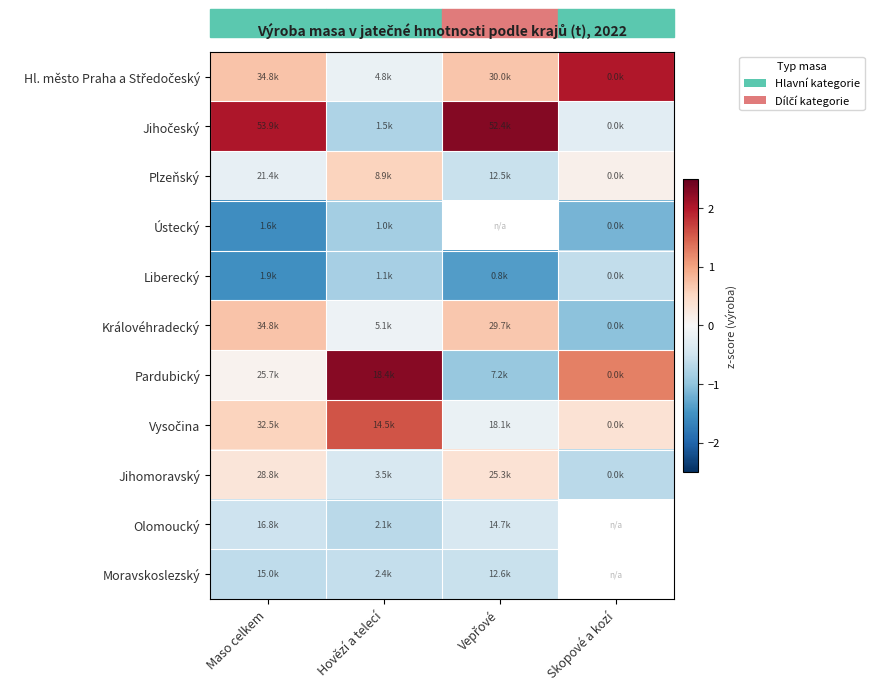

How many values in Vysočina are below zero?

1